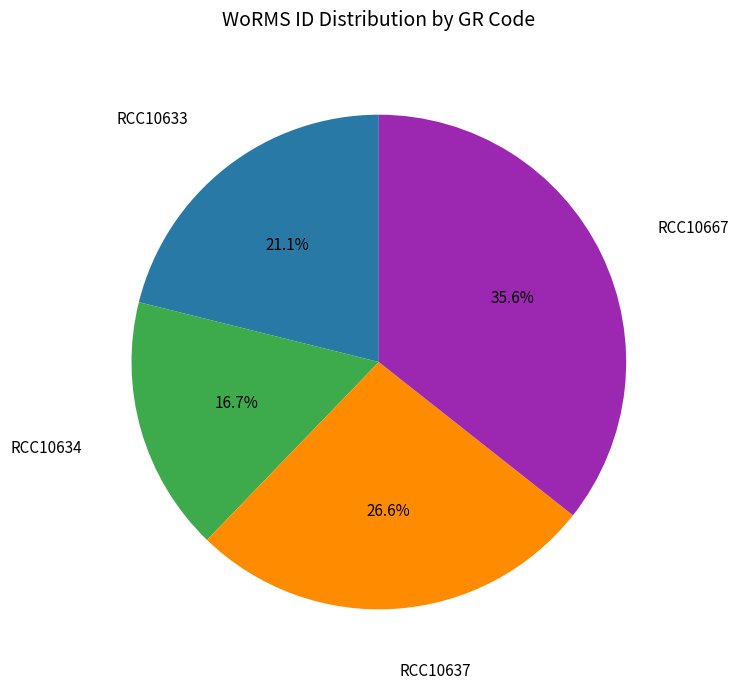

Which has a higher value, RCC10634 or RCC10667?

RCC10667